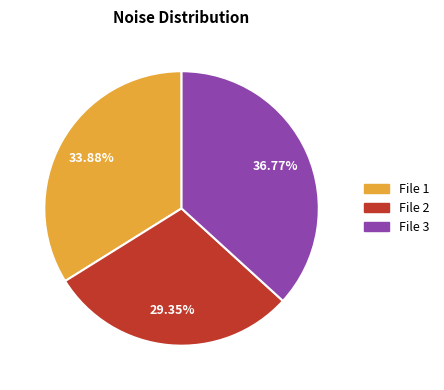

Is there any slice that represents more than half of the pie?

No